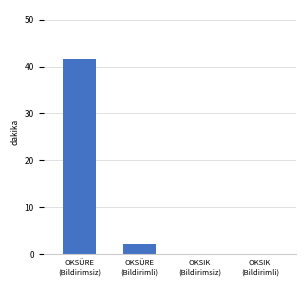

What is the change in value from OKSÜRE
(Bildirimli) to OKSIK
(Bildirimli)?

-2.2